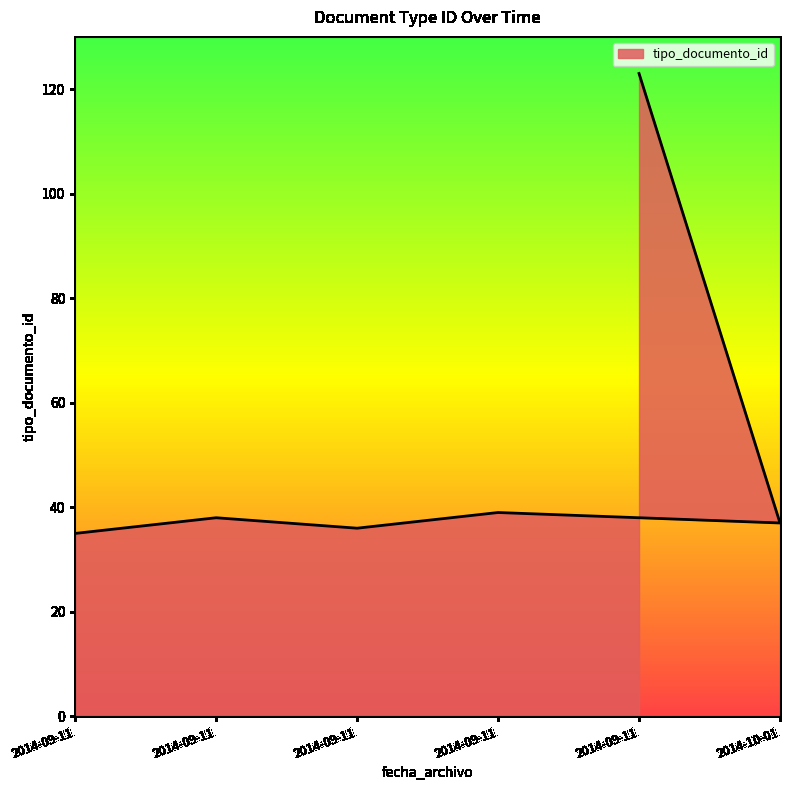

Which has a higher value, 2014-09-11 or 2014-09-11?

2014-09-11